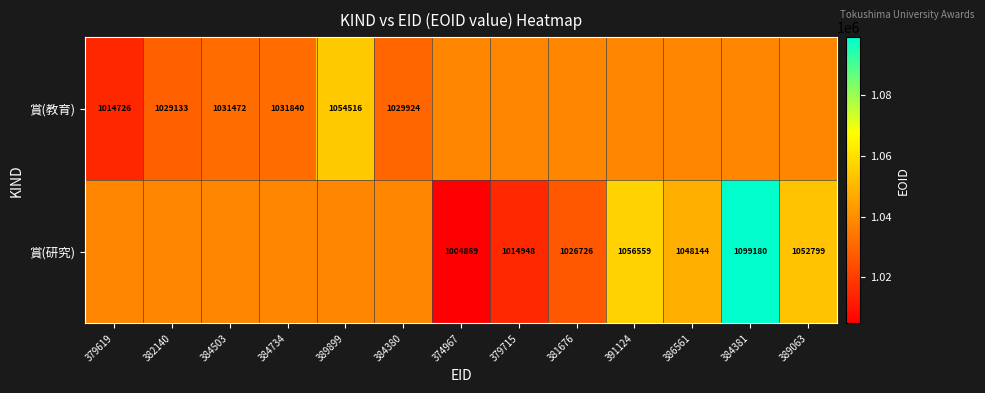

Which category has the highest value in the 賞(教育) series?

389899